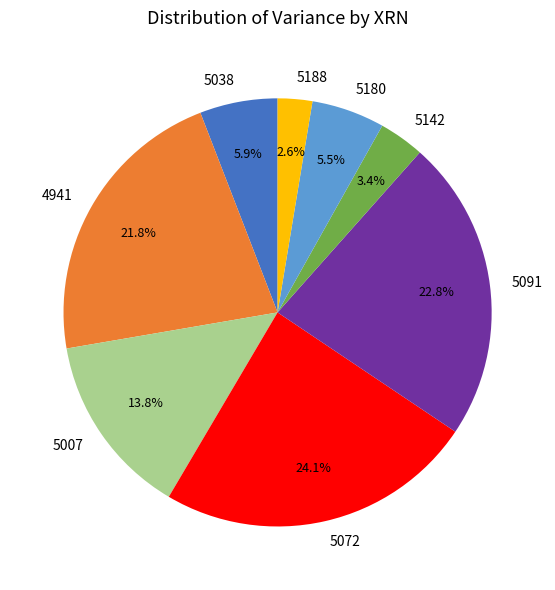

Between 5142 and 5007, which is larger?

5007